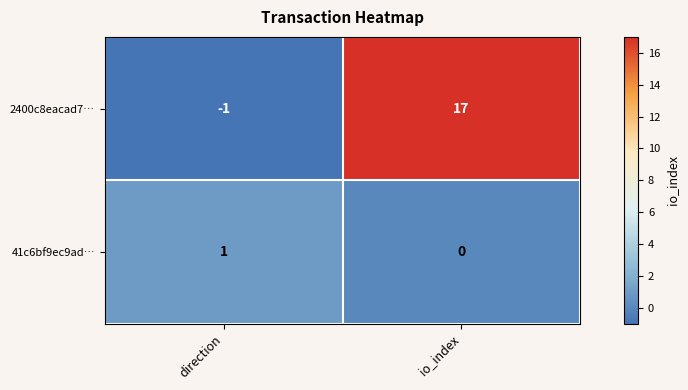

How many series are shown in this chart?

2